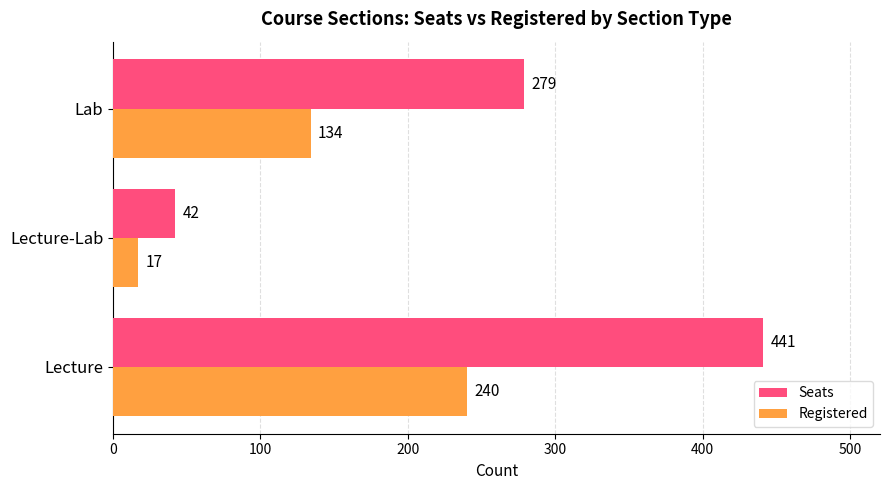

Which category has the lowest value in the Registered series?

Lecture-Lab